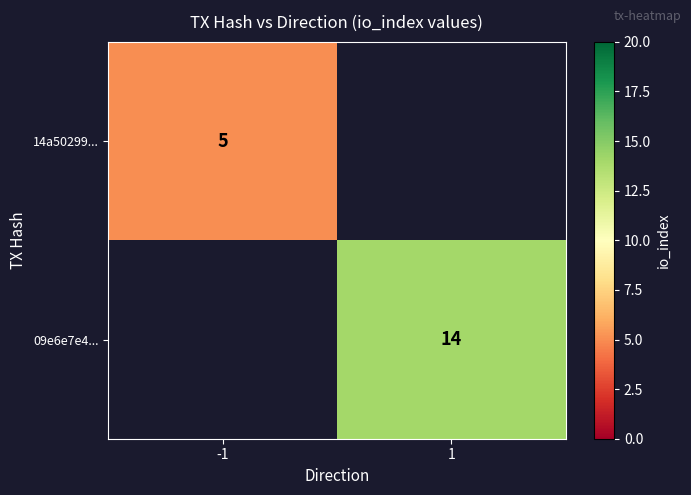

How many series are shown in this chart?

2